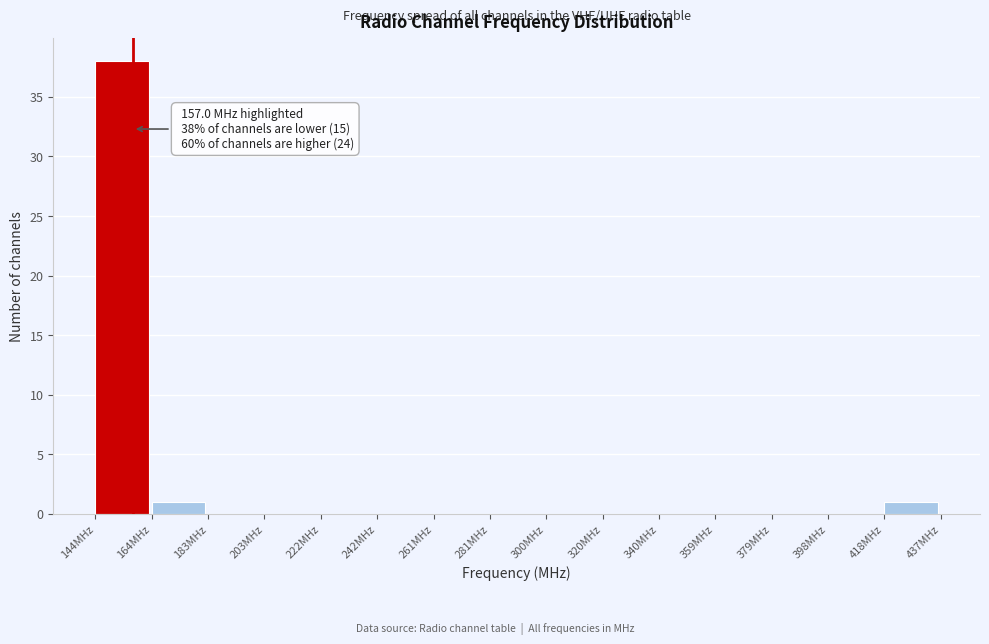

Over which range of the x-axis is the bar tallest?

144 to 164